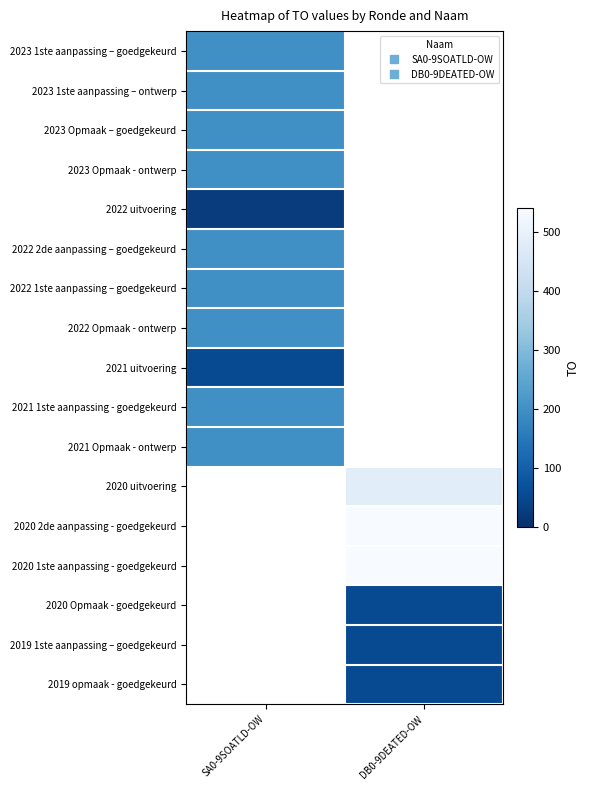

Which label corresponds to the smallest value in the chart?

SA0-9SOATLD-OW